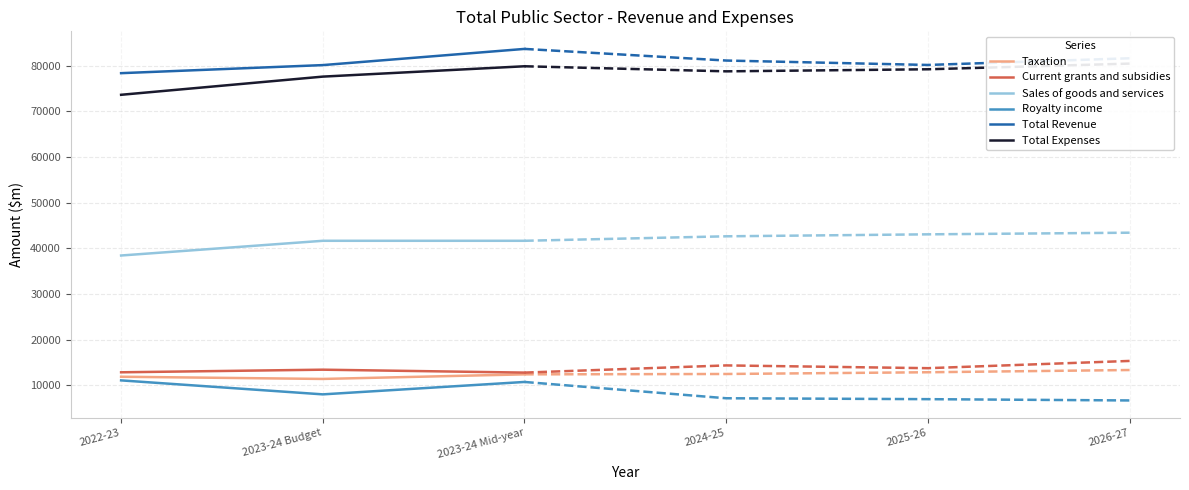

What is the label of the 2nd point from the left?

2023-24 Budget